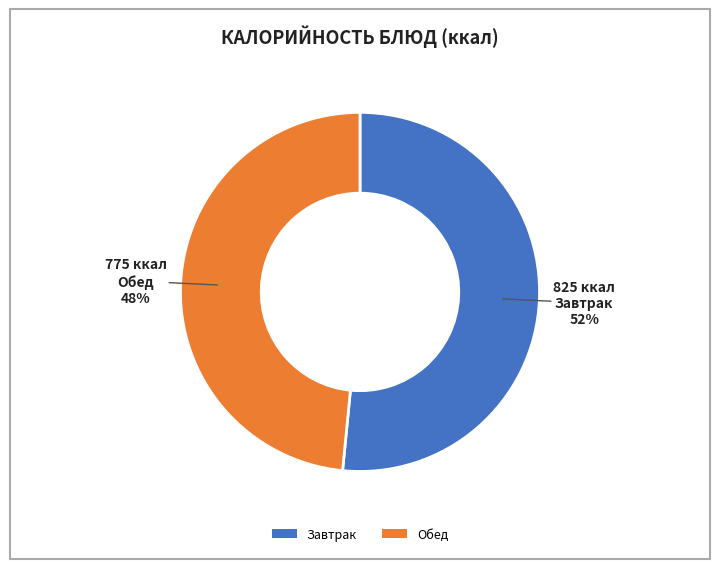

Is Завтрак the majority of the pie?

Yes